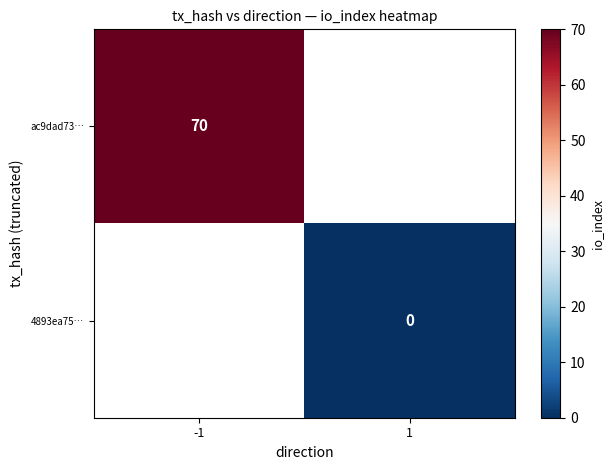

Is the value of ac9dad73… at -1 greater than the value of 4893ea75… at 1?

Yes